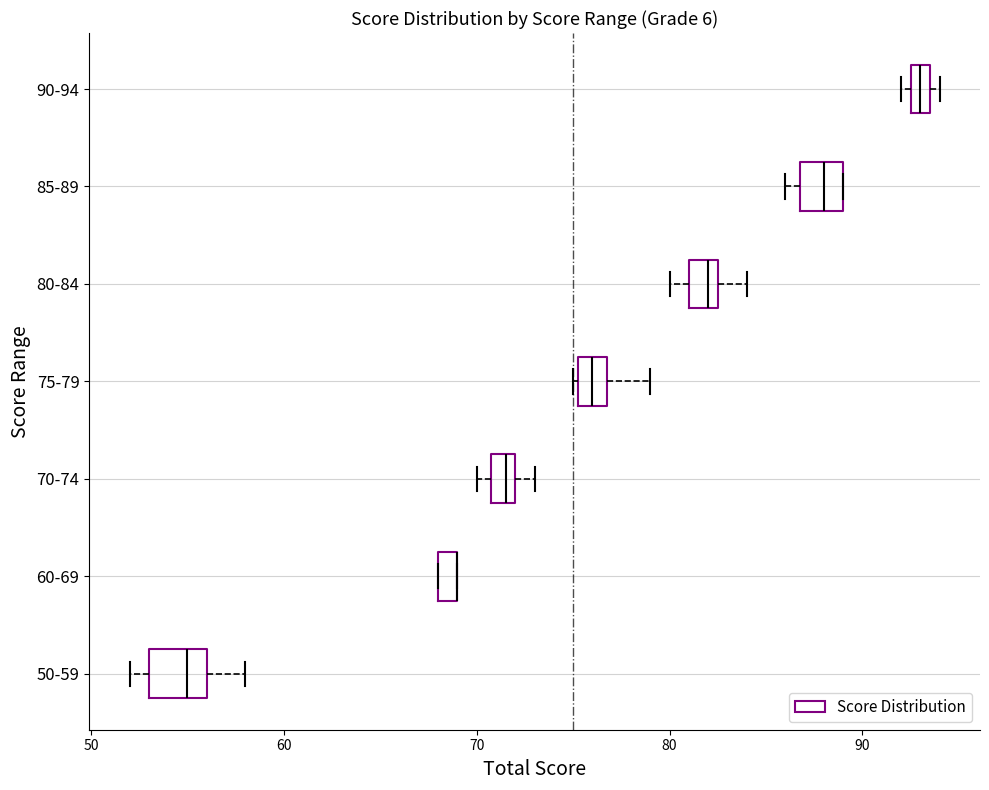

Where is the left edge of the box for 80-84 on the x-axis? The values are not printed on the chart, so give them approximately, as read against the axis.

81